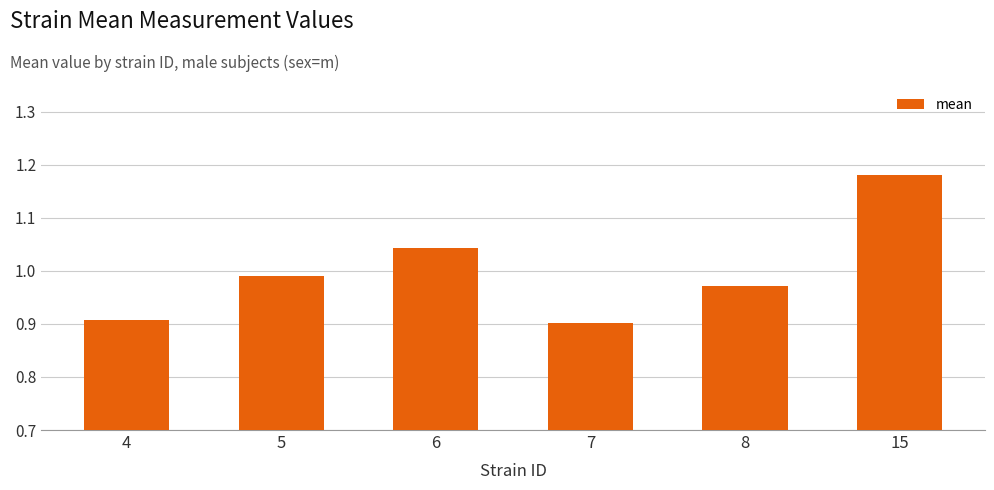

What is the difference between the values at 5 and 7?

0.1